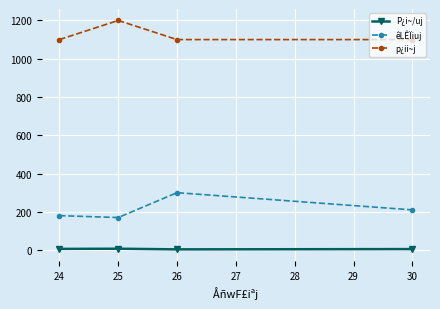

What is the difference between the highest and lowest values at 25?

1192.9